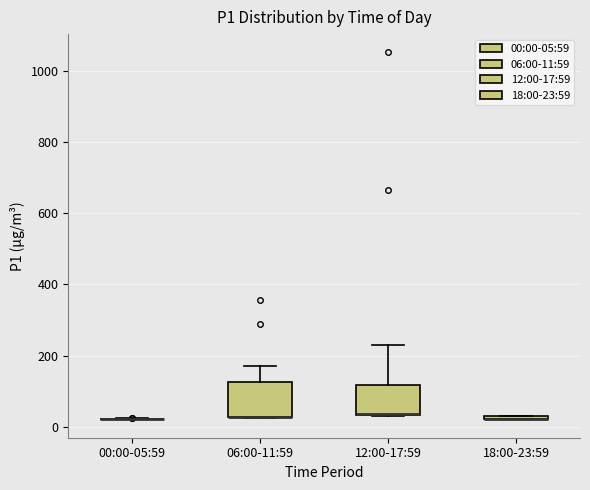

Where is the lower edge of the box for 06:00-11:59 on the y-axis? The values are not printed on the chart, so give them approximately, as read against the axis.

20